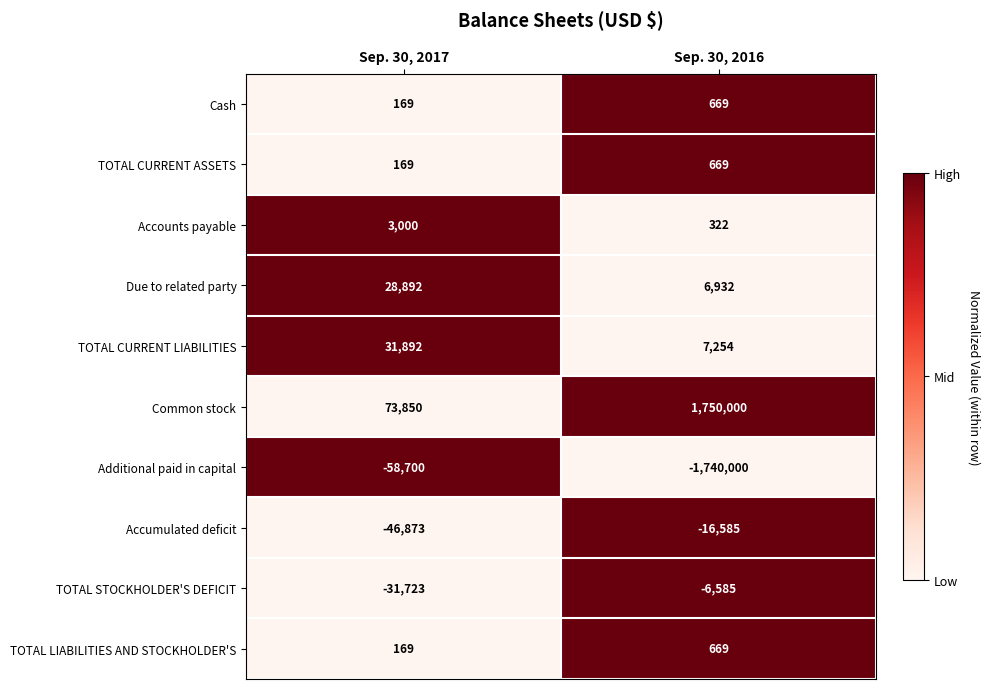

List the labels in order of TOTAL STOCKHOLDER'S DEFICIT value, smallest first.

Sep. 30, 2017, Sep. 30, 2016